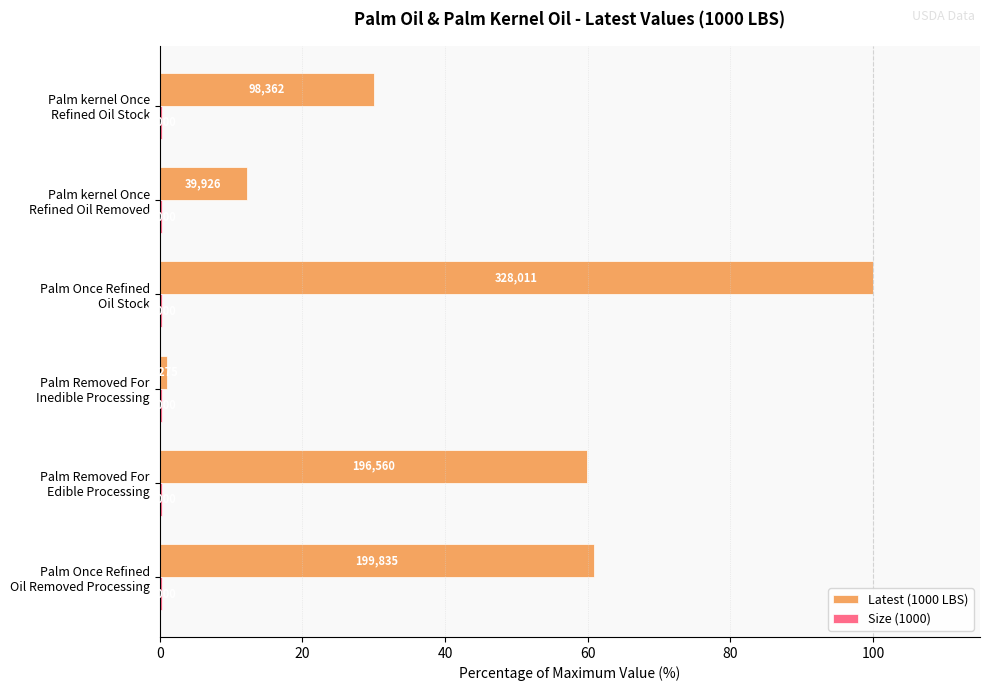

What is the average value of the Latest (1000 LBS) series?

44.0